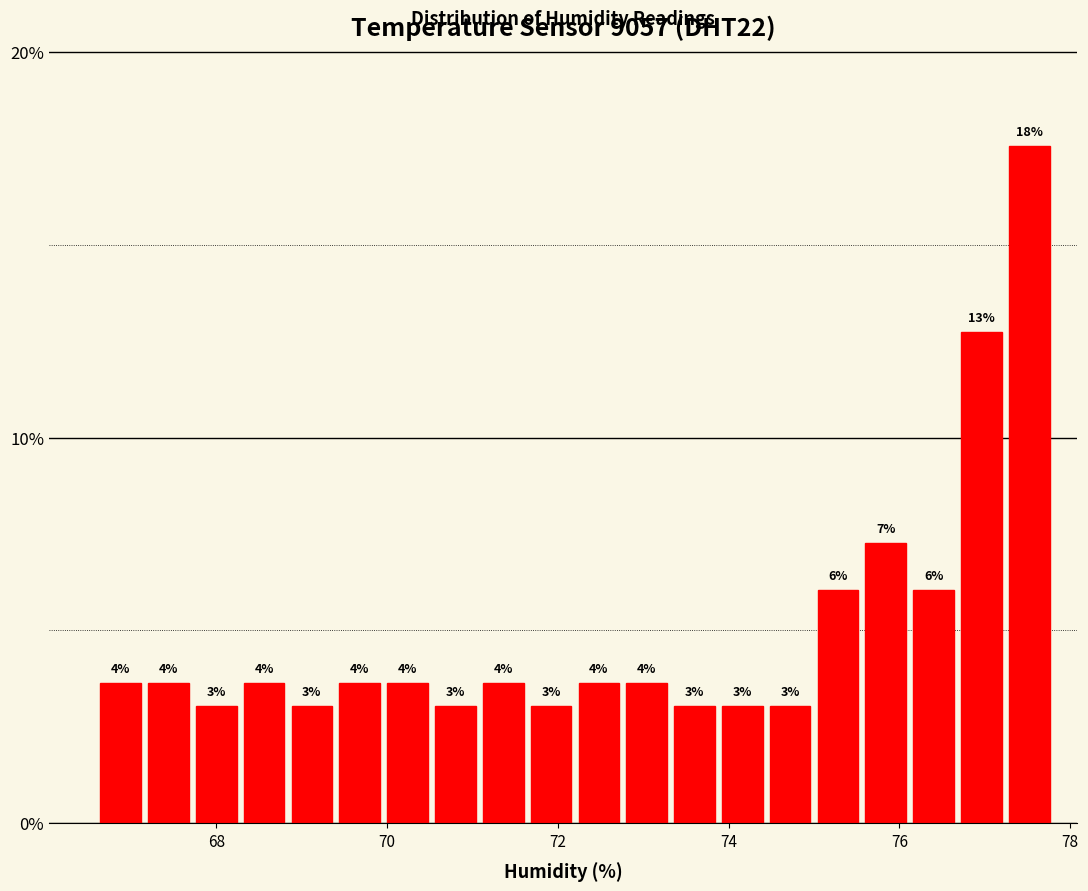

Read against the x-axis, roughly where is the centre of the tallest bar?

77.6